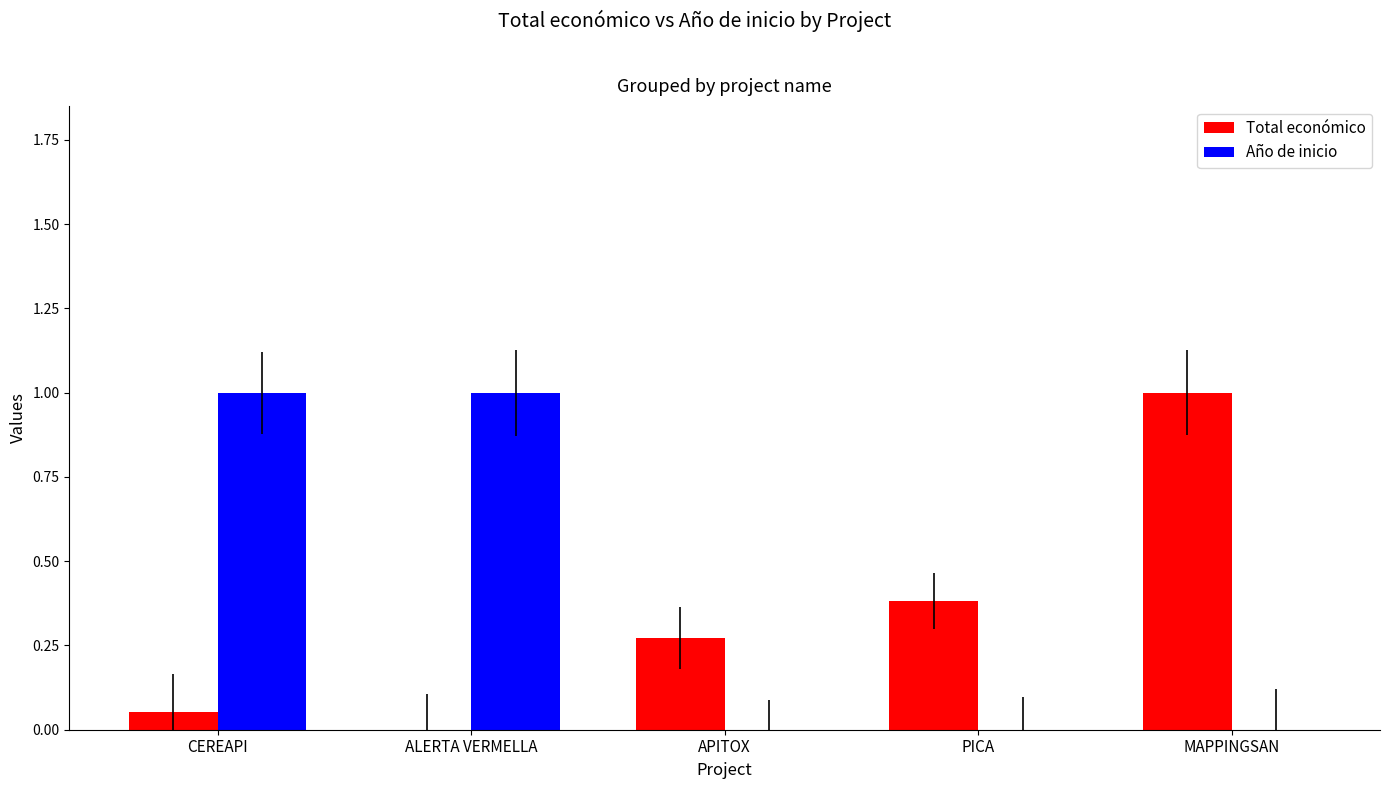

What is the value of the Total económico bar at the 5th from the left?

1.0